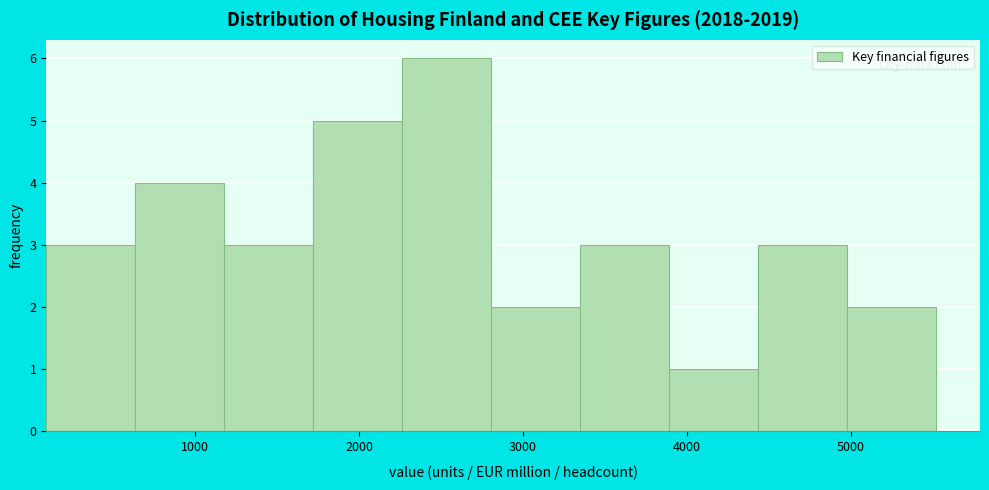

Reading left to right, list every bar in this chart as the range it spans on the x-axis followed by its height. Neither the bar edges nor the heights are printed on the chart, so give them approximately, as read against the axes.

100 to 600: 3
600 to 1200: 4
1200 to 1700: 3
1700 to 2300: 5
2300 to 2800: 6
2800 to 3300: 2
3300 to 3900: 3
3900 to 4400: 1
4400 to 5000: 3
5000 to 5500: 2